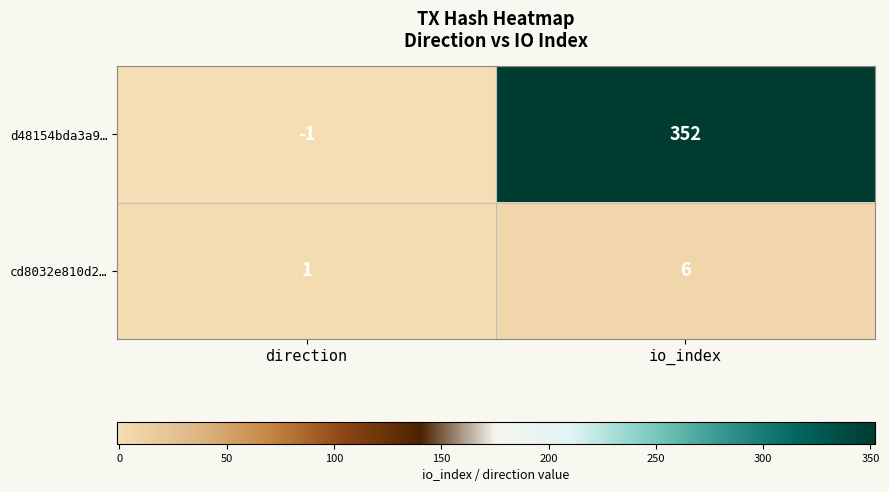

Which series has the widest spread of values?

d48154bda3a9…